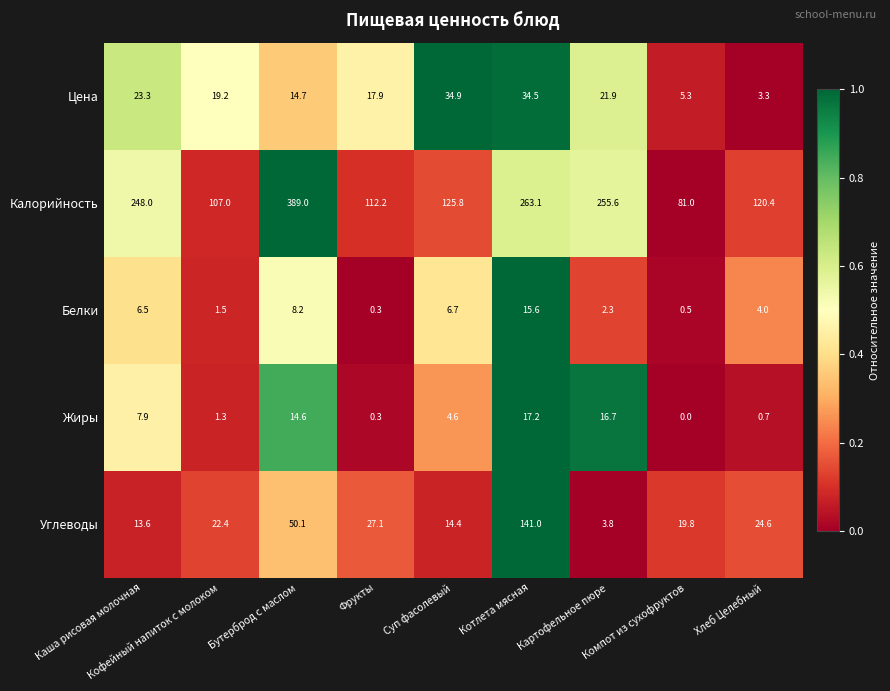

Count the number of data series in this chart.

5